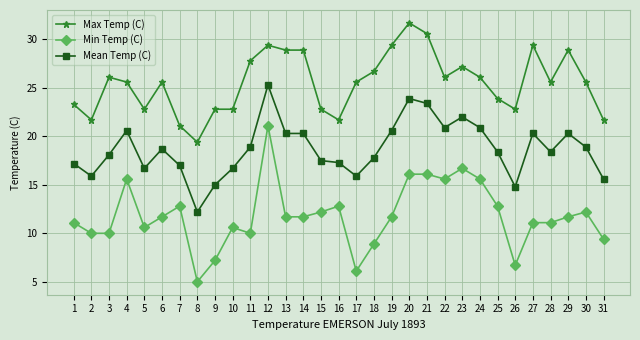

Where is the first local minimum for Mean Temp (C)?

2